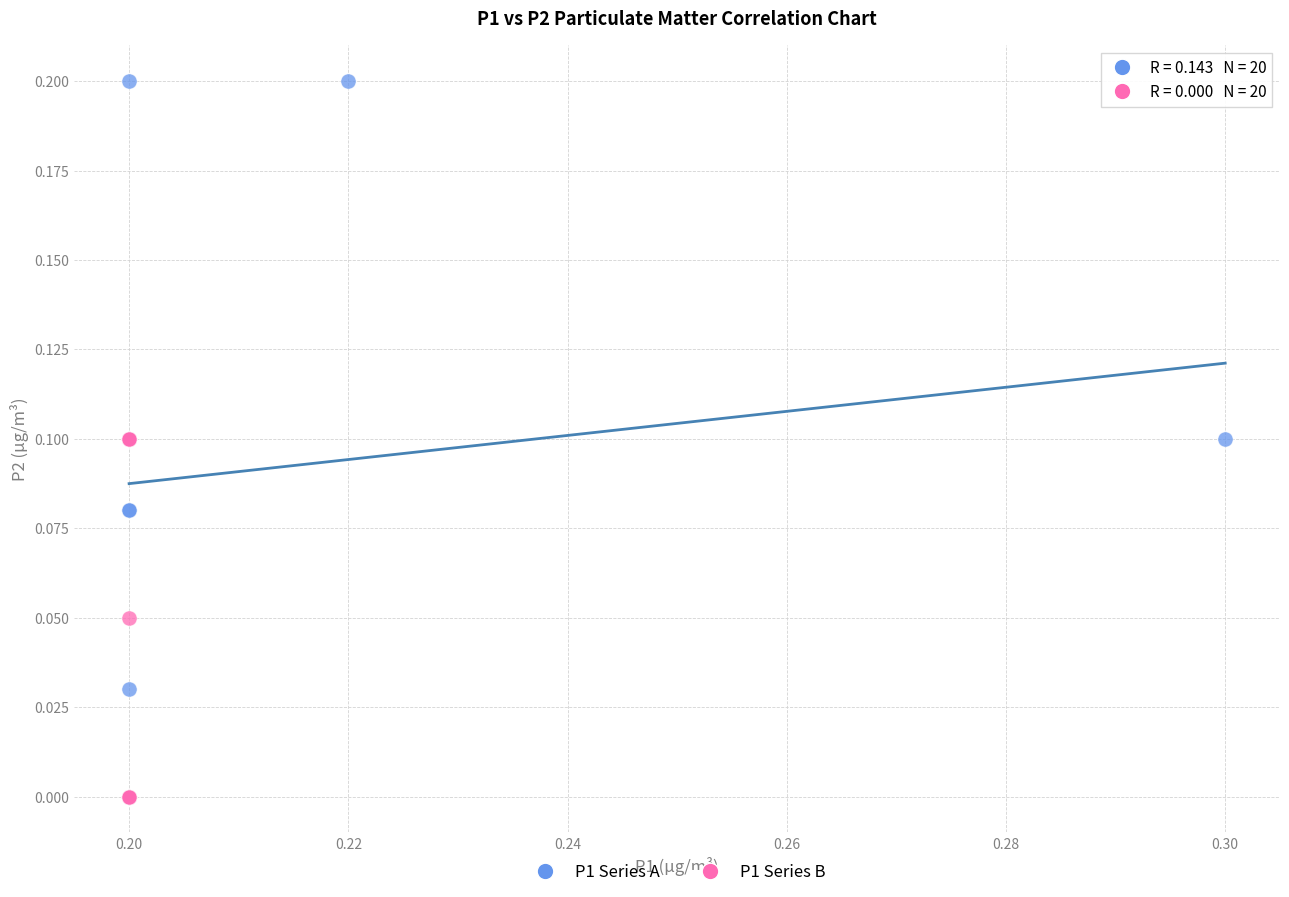

Which series contains the highest Y value?

P1 Series A